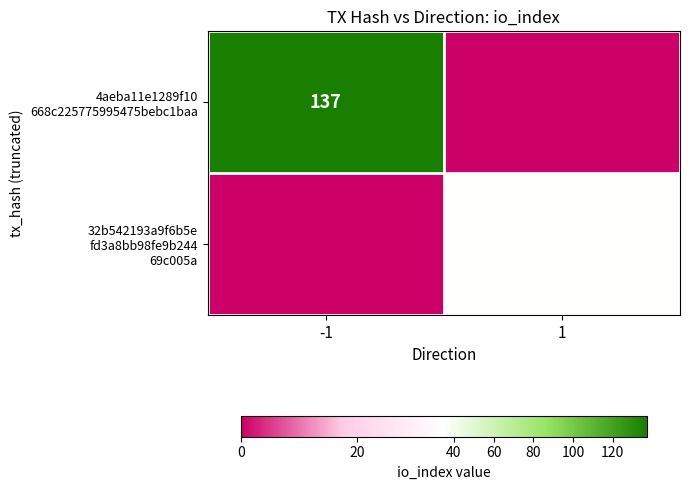

At which label does 4aeba11e1289f10 668c225775995475bebc1baa reach its peak?

-1